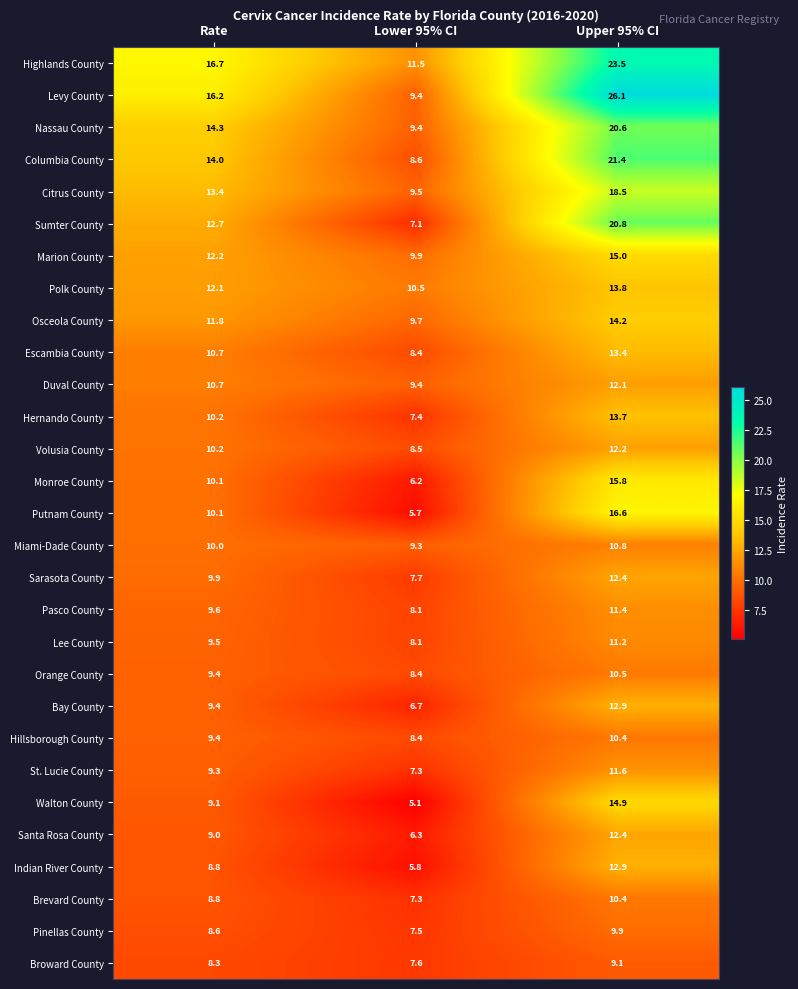

At which category is the sum across all series the highest?

Upper 95% CI